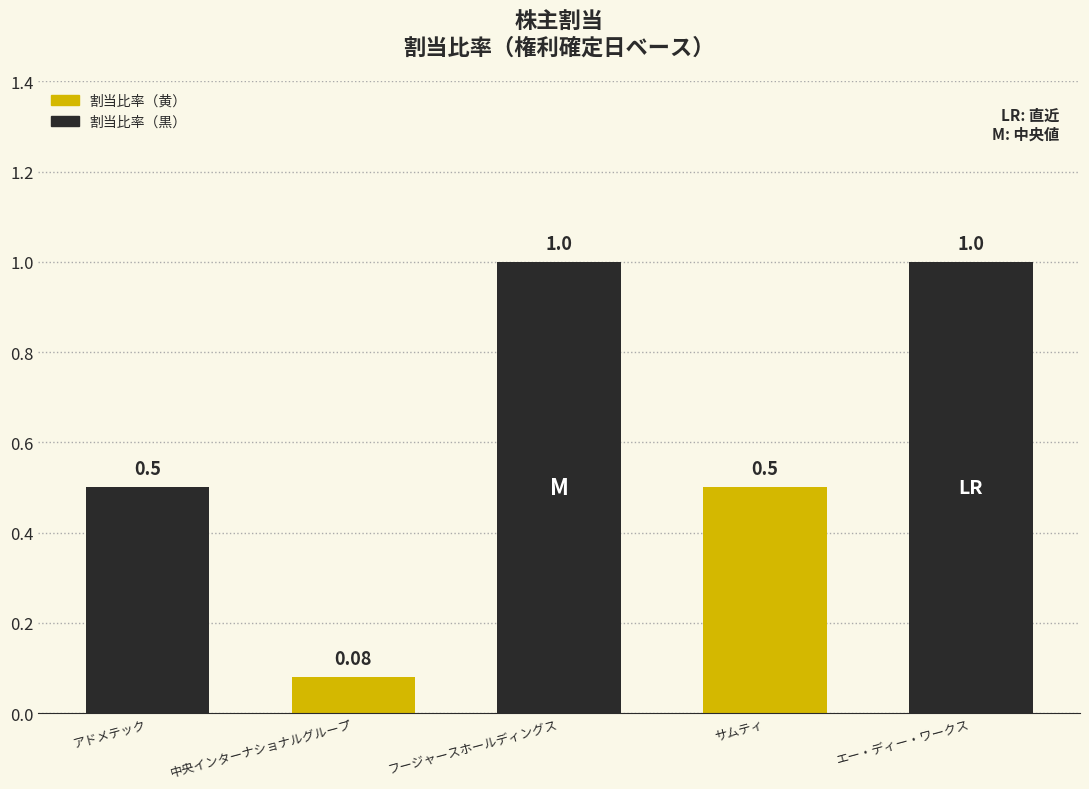

True or false: the data shows 0.5 at サムティ.

True